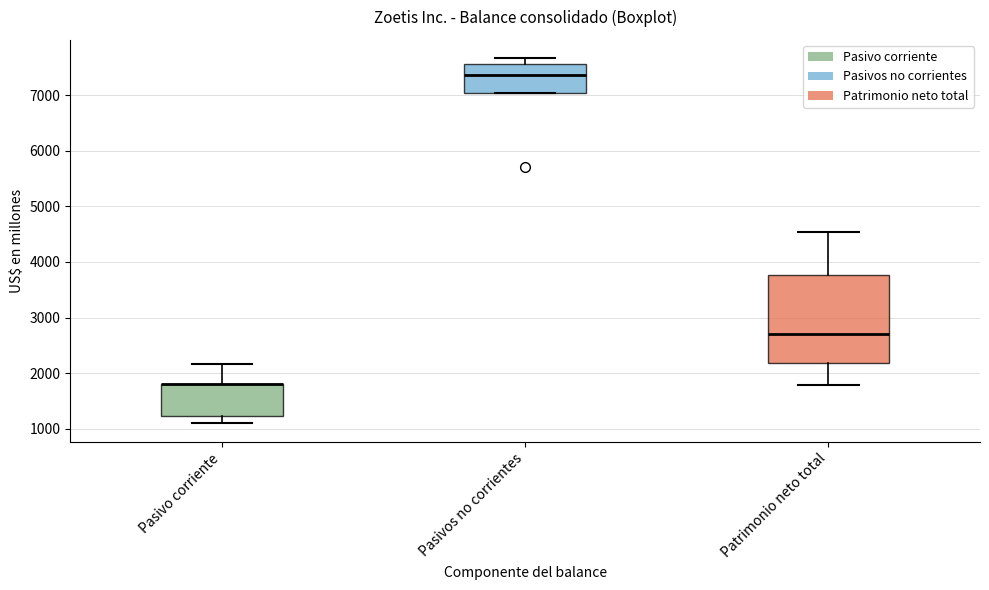

Where is the upper edge of the box for Pasivos no corrientes on the y-axis? The values are not printed on the chart, so give them approximately, as read against the axis.

7600